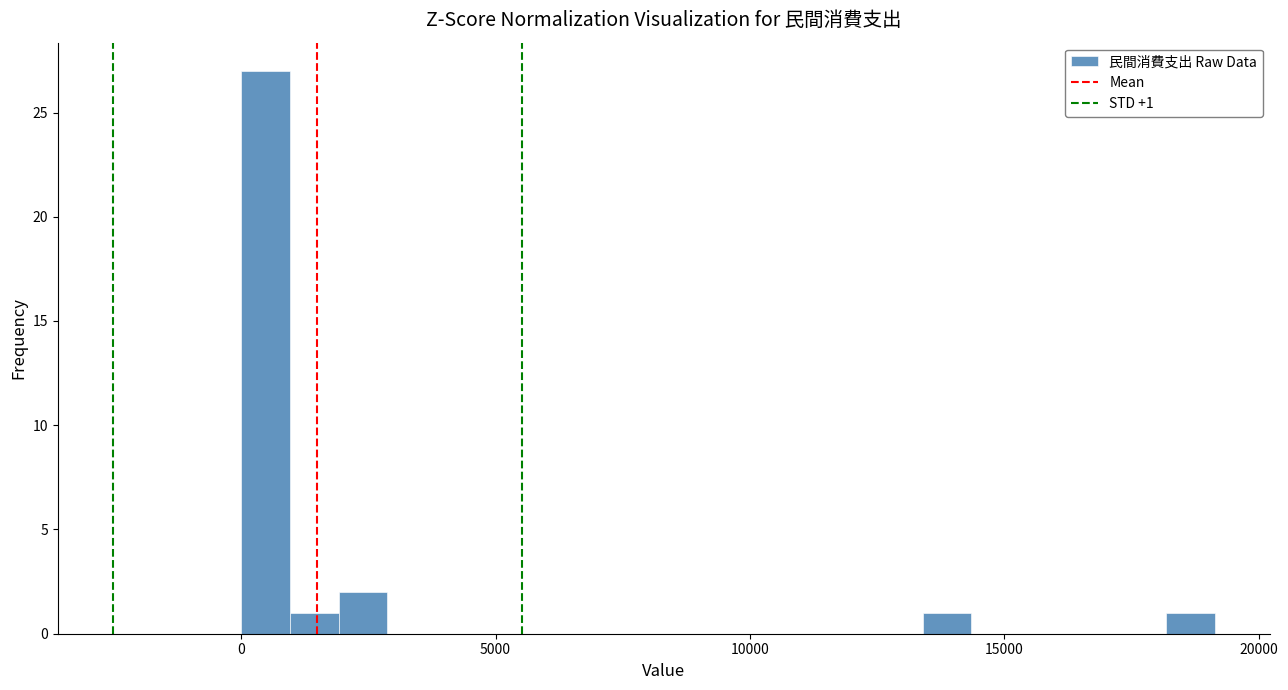

Around what value on the x-axis is the tallest bar? Give the approximate position of its centre, as read against the axis.

500